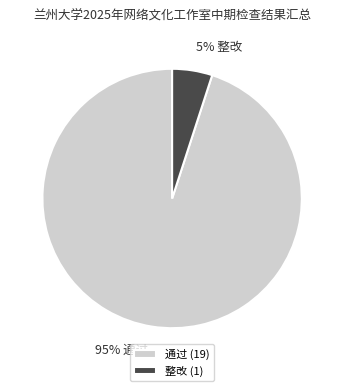

Does any single category account for the majority?

Yes